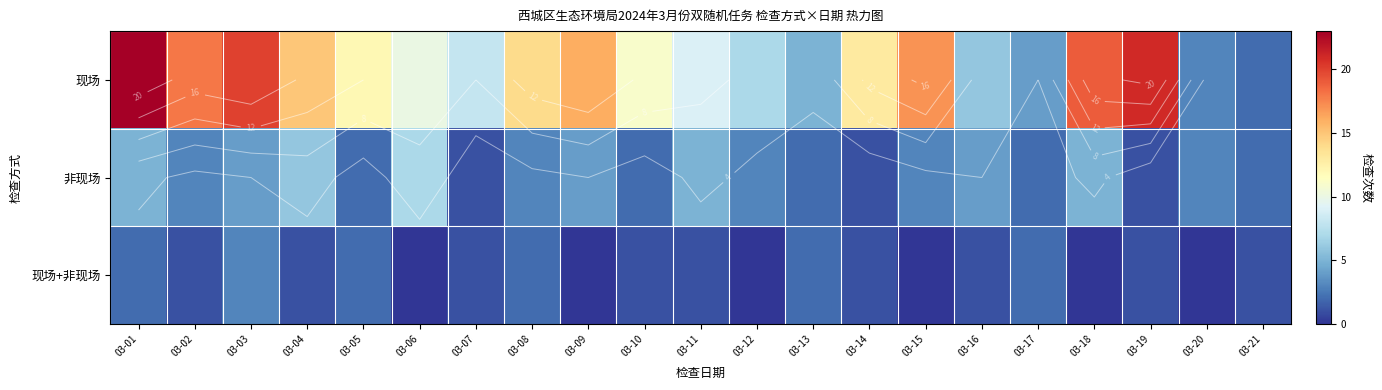

At how many categories does at least one series exceed 15?

7